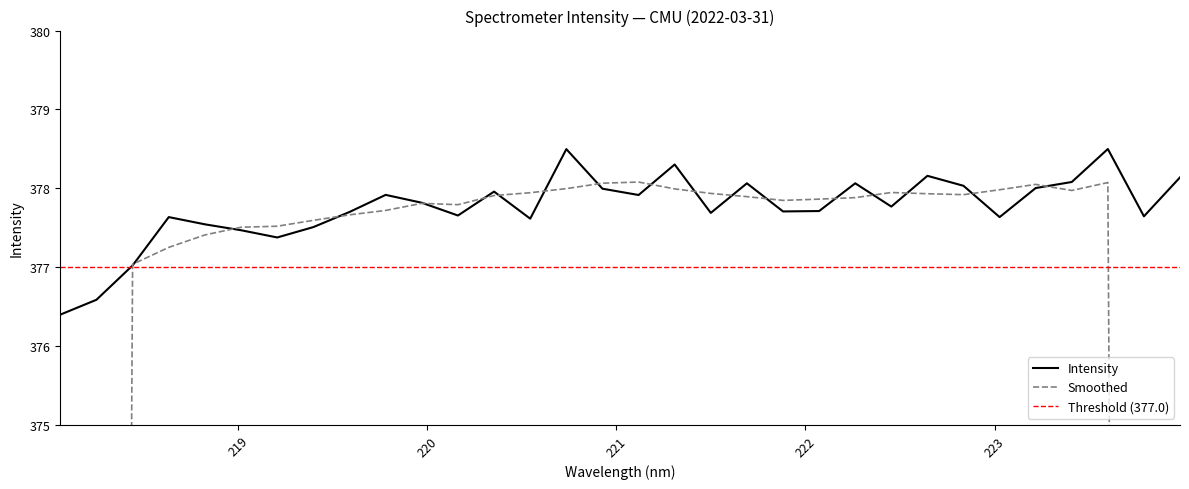

Reading left to right, list all the values displayed in this chart.

376.4	376.6	377.0	377.6	377.5	377.5	377.4	377.5	377.7	377.9	377.8	377.7	378.0	377.6	378.5	378.0	377.9	378.3	377.7	378.1	377.7	377.7	378.1	377.8	378.2	378.0	377.6	378.0	378.1	378.5	377.6	378.1